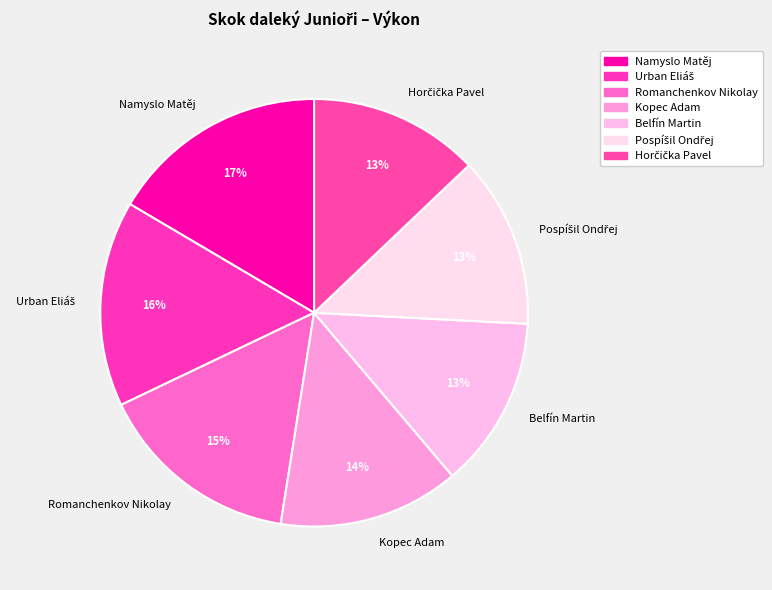

Between Belfín Martin and Romanchenkov Nikolay, which is larger?

Romanchenkov Nikolay